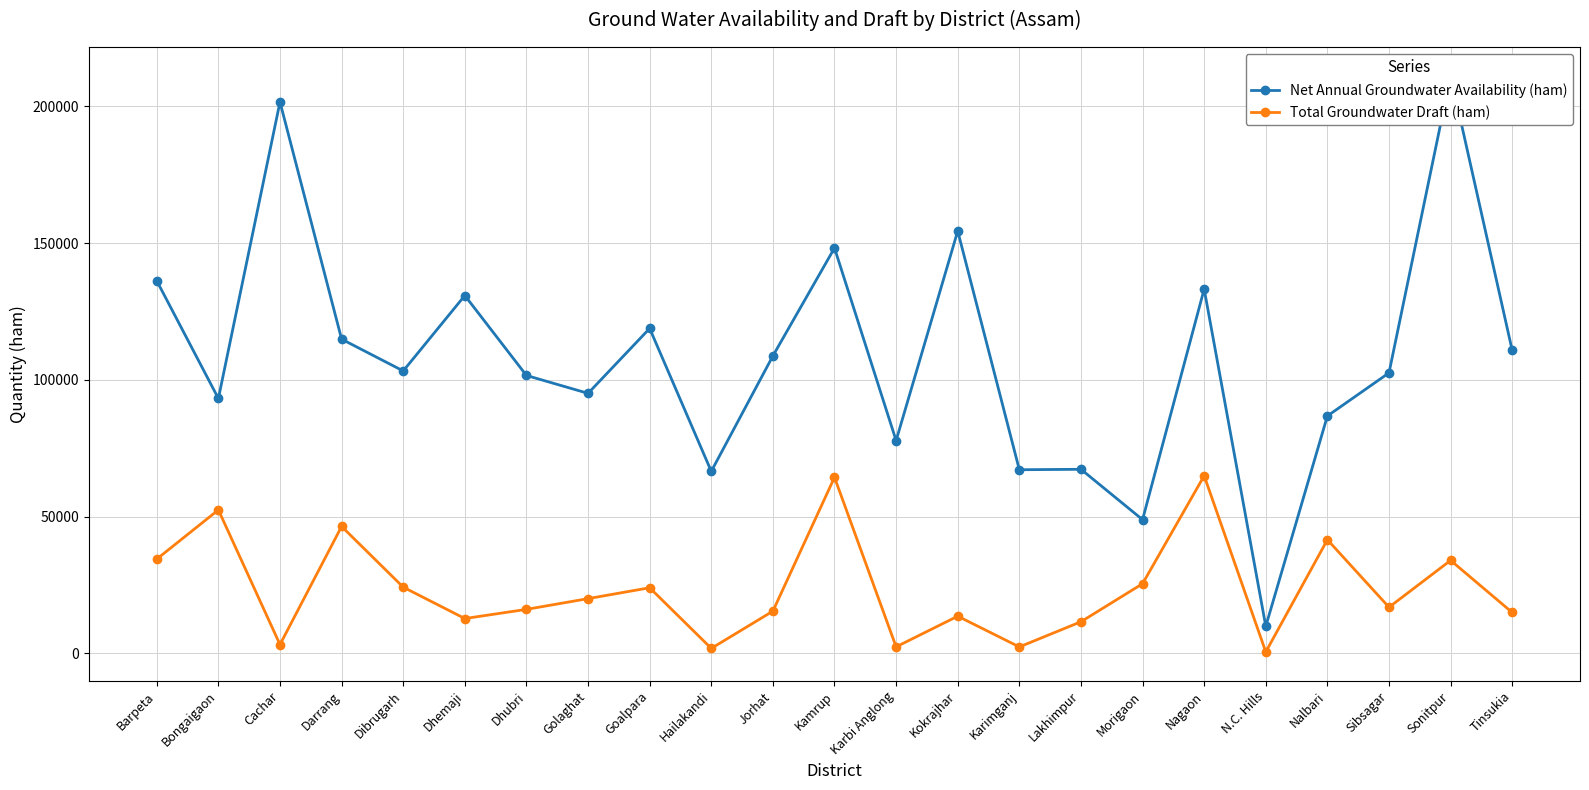

How many data points in Total Groundwater Draft (ham) are less than 16903?

11